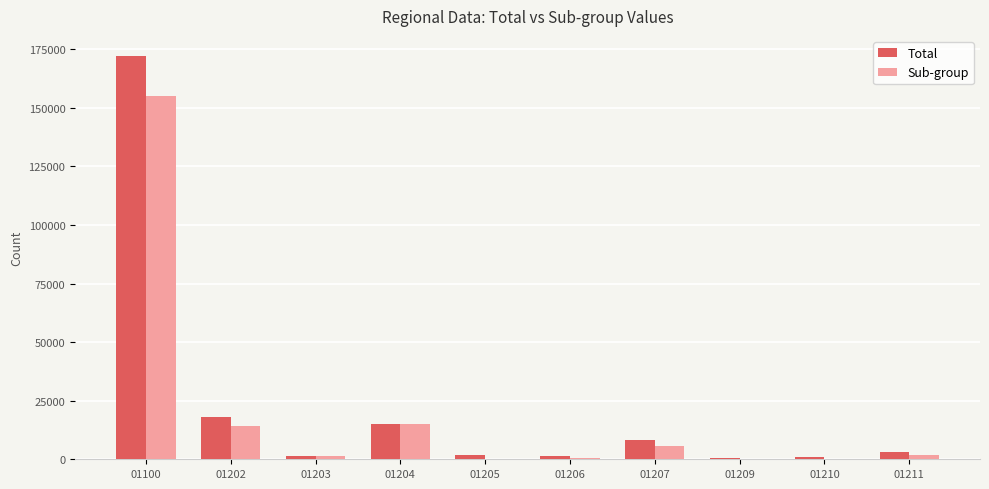

What is the approximate value of Sub-group at 01204, to the nearest 100?

14900